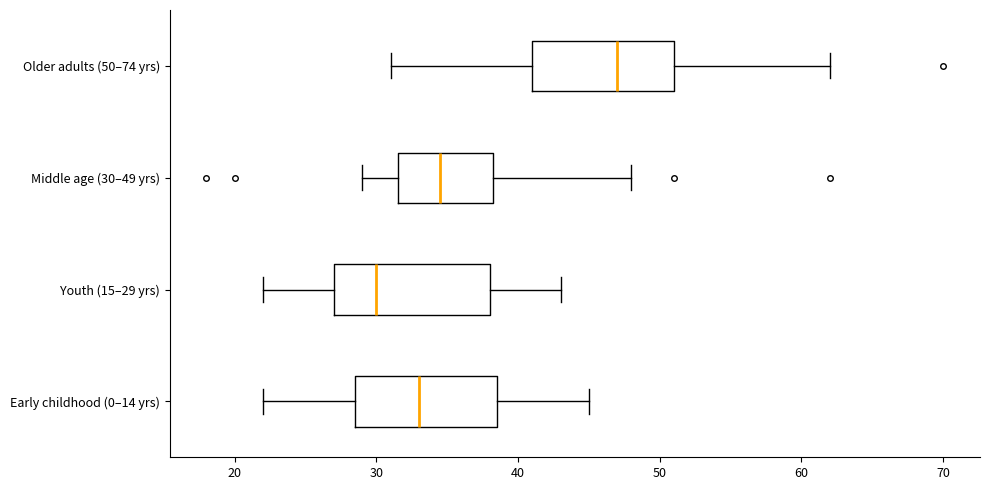

Where is the left edge of the box for Early childhood (0–14 yrs) on the x-axis? The values are not printed on the chart, so give them approximately, as read against the axis.

29